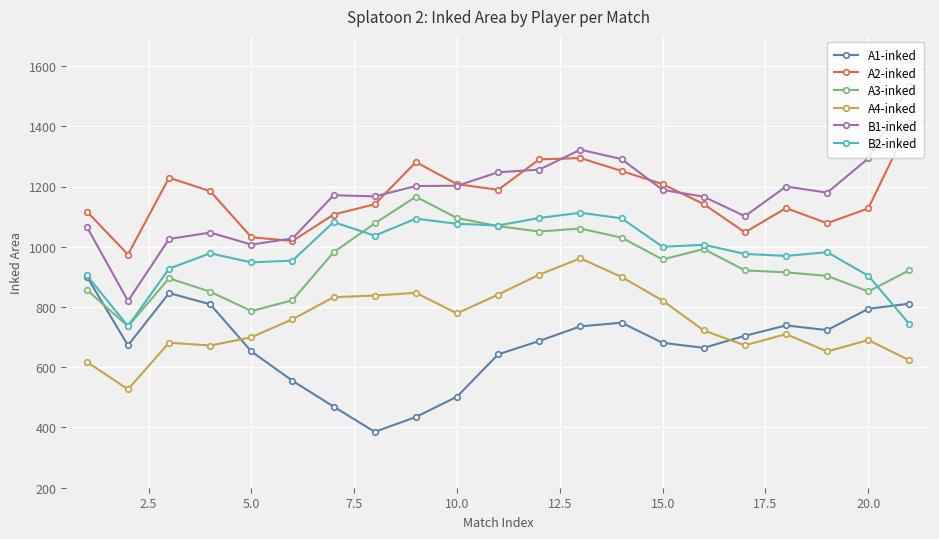

What is the smallest value displayed?

385.5